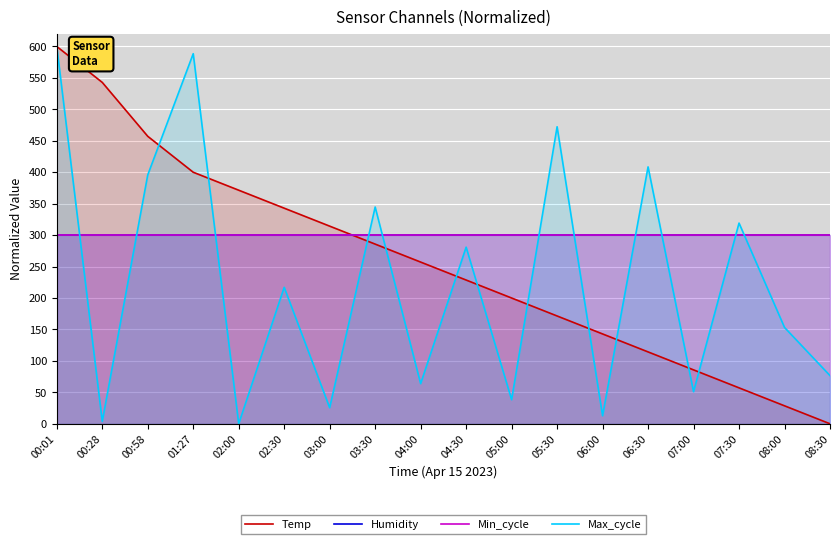

What is the total value across all series at 07:30?

976.3